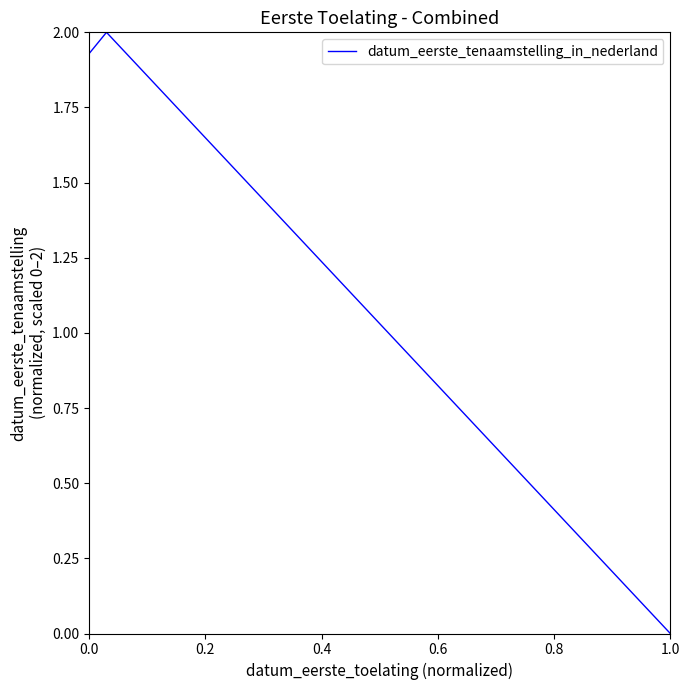

What is the greatest value displayed?

2.0